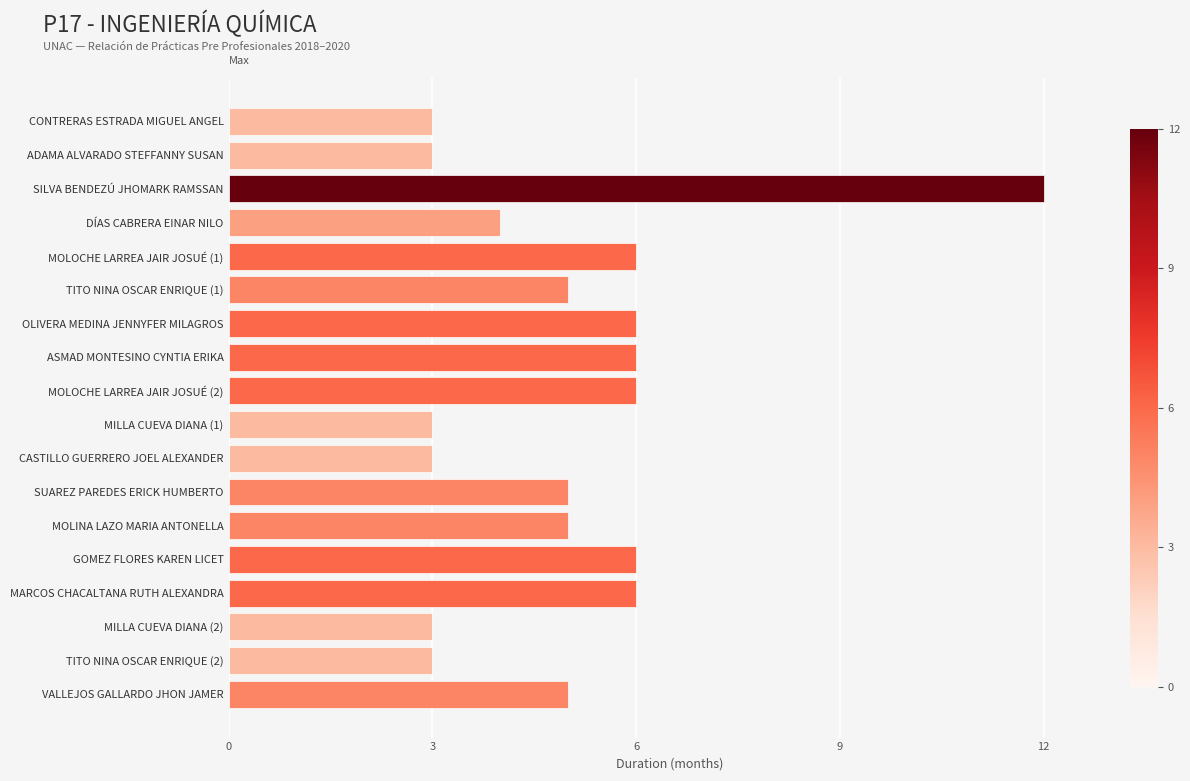

What is the value of the 14th bar from the top?

6